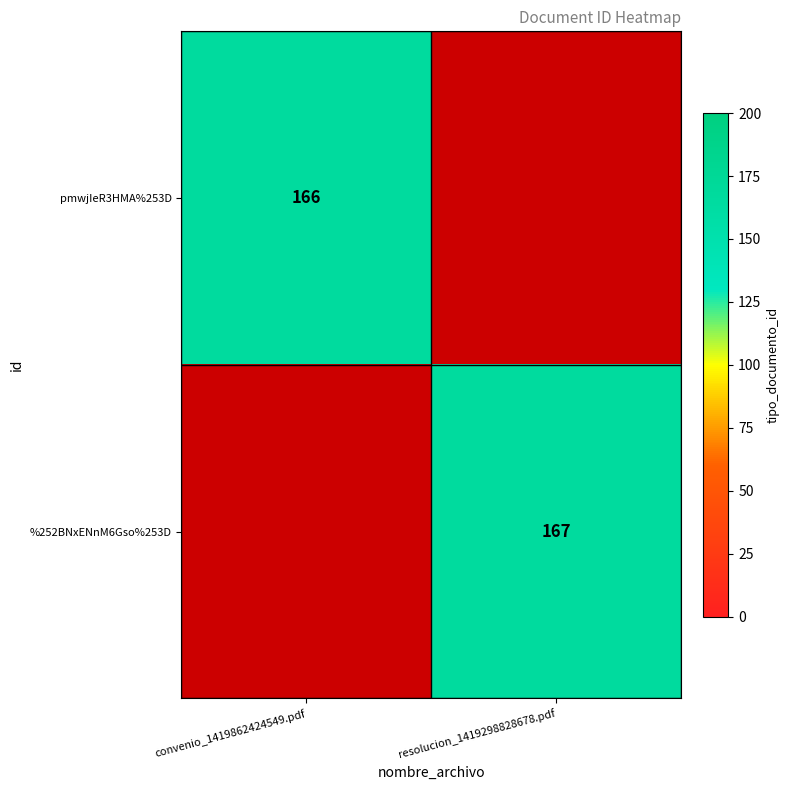

Is it true that %252BNxENnM6Gso%253D equals 245.6 at resolucion_1419298828678.pdf?

False